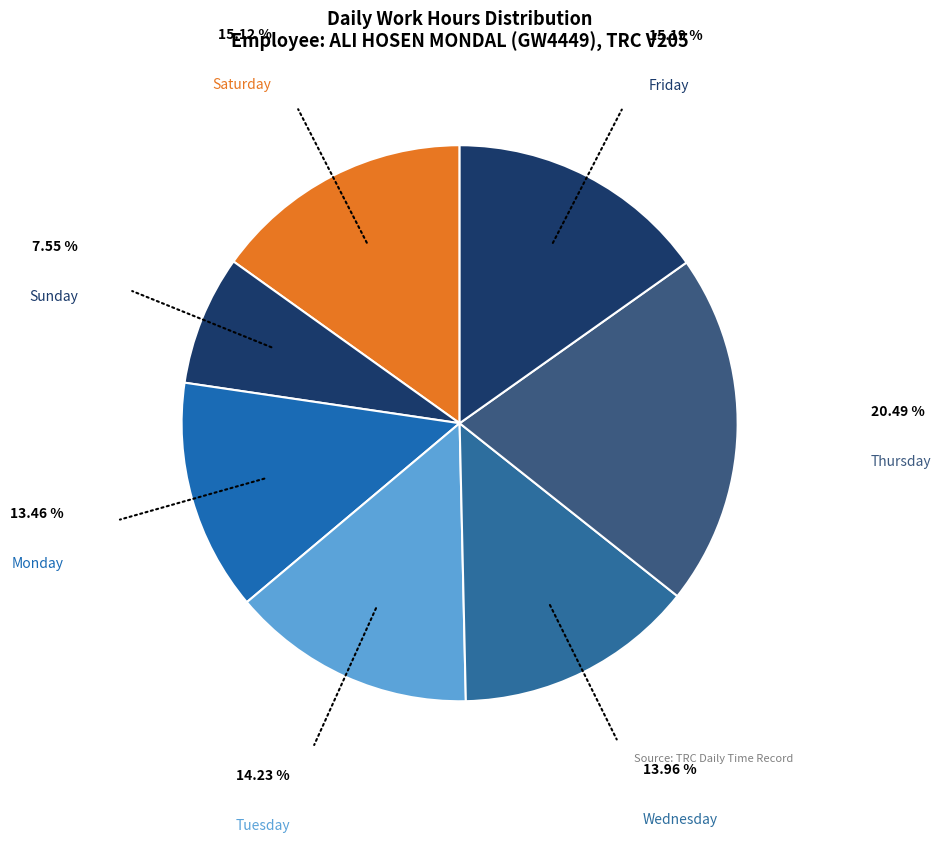

How many slices are in this pie chart?

7